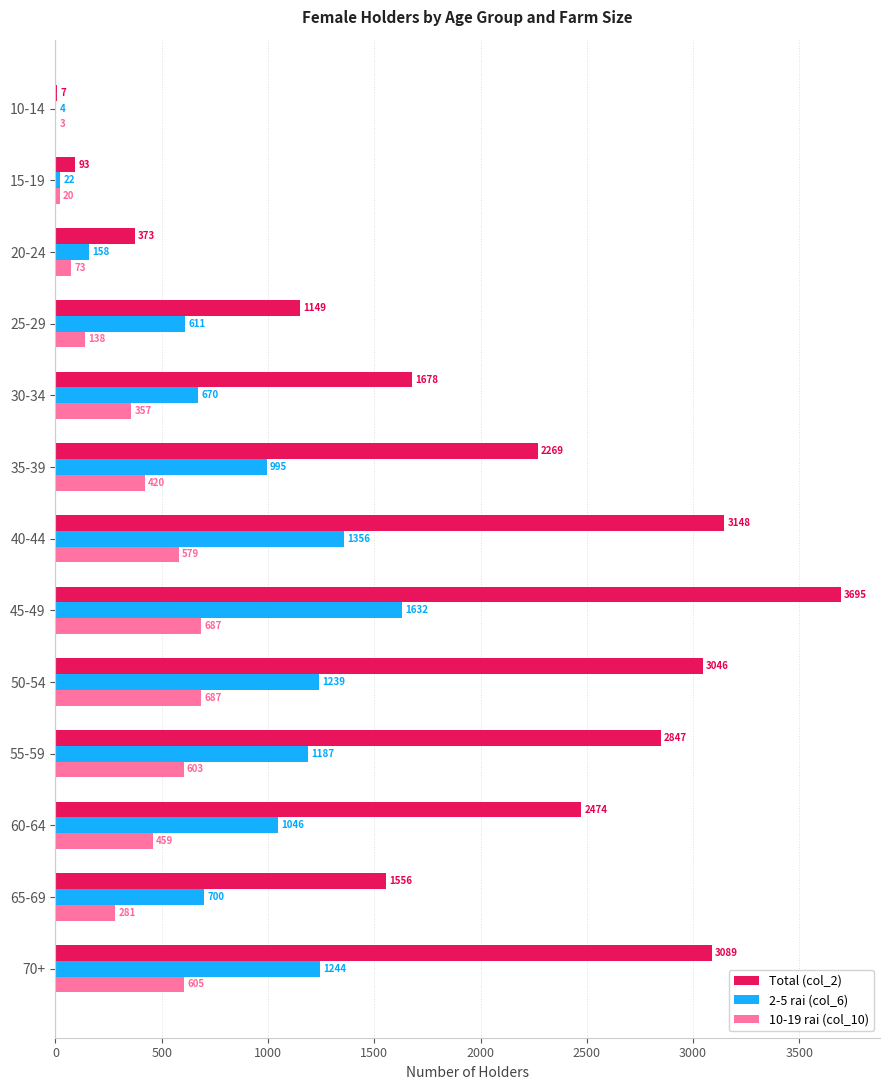

Where is Total (col_2) nearest to the value 1851?

30-34